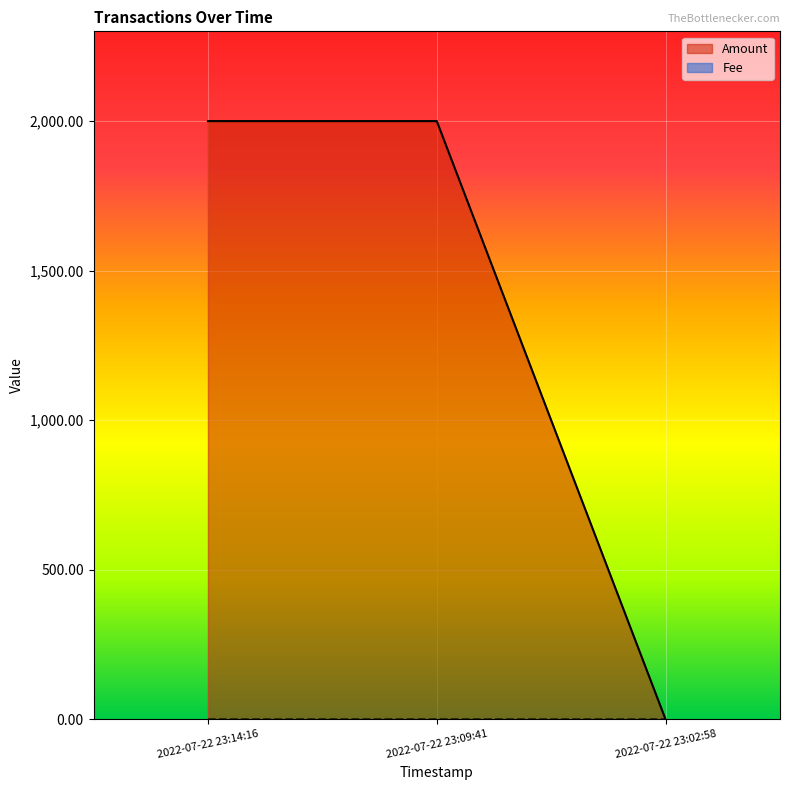

Rank the series at 2022-07-22 23:14:16 from highest to lowest value.

Amount, Fee